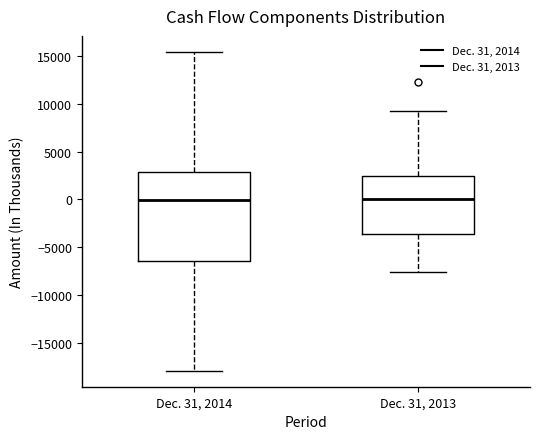

Which box is the tallest, from its lower edge to its upper edge?

Dec. 31, 2014